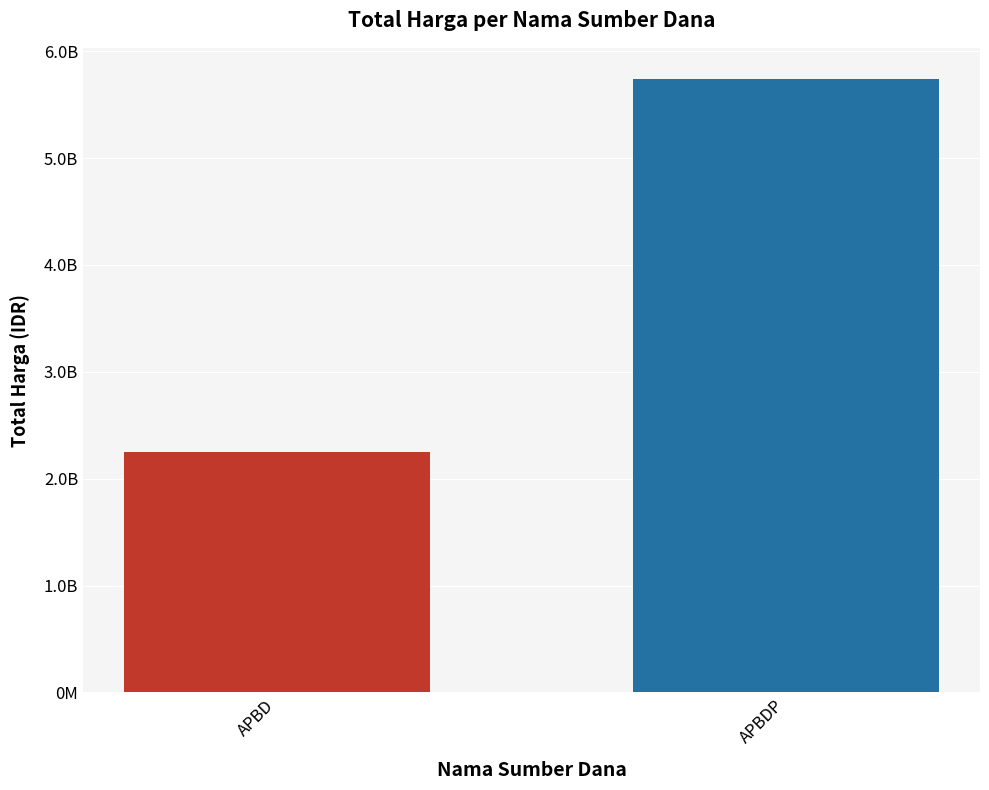

List the labels in order of value, largest first.

APBDP, APBD